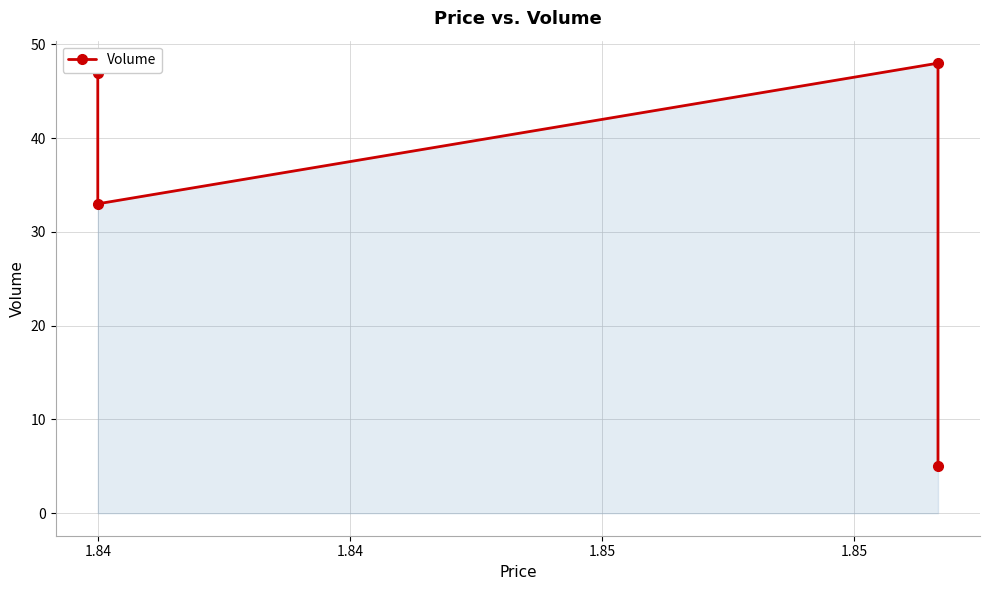

What is the value of the 1st point from the left?

47